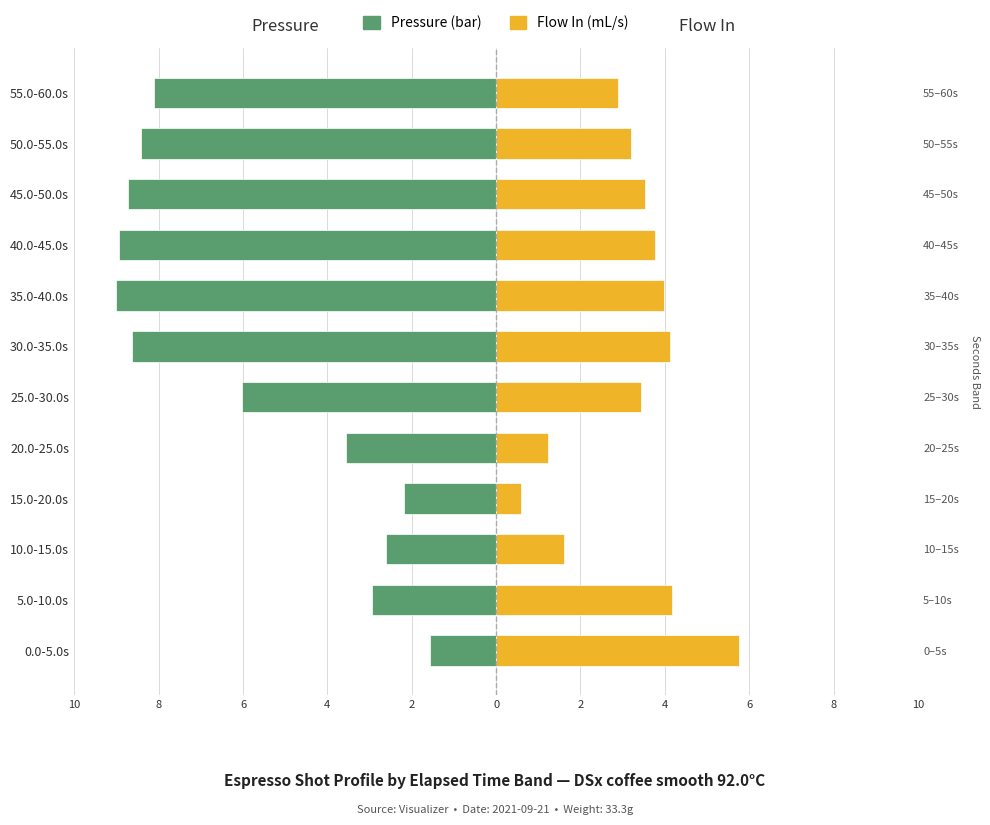

What is the average value of the Pressure (bar) series?

-5.9